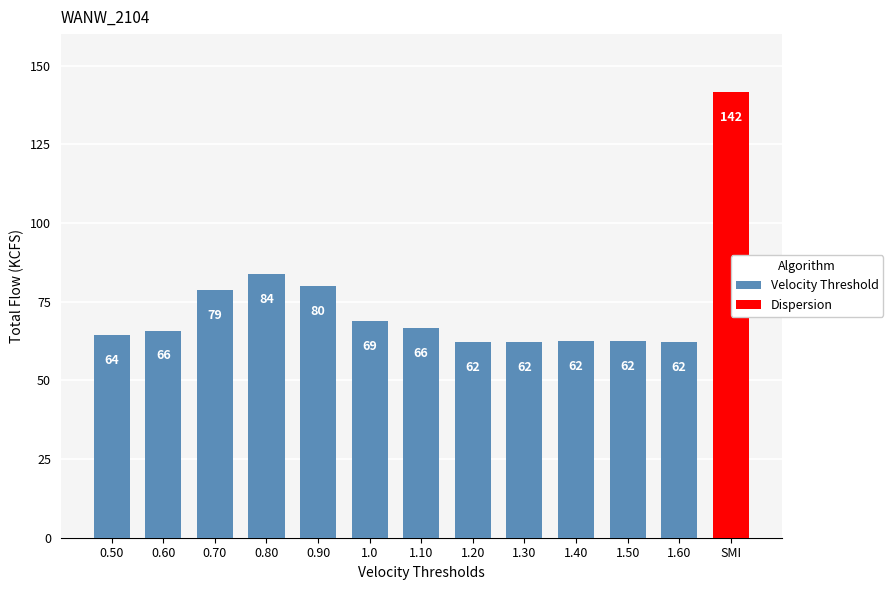

What is the change in value from 1.0 to 1.60?

-6.6